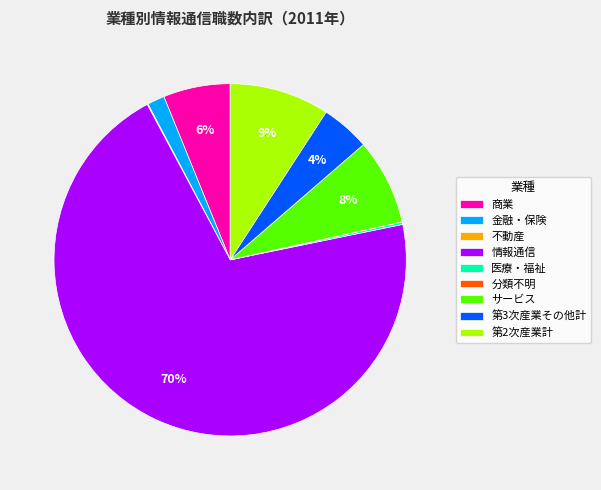

Approximately how many times larger is the value at 第3次産業その他計 compared to 商業?

0.7